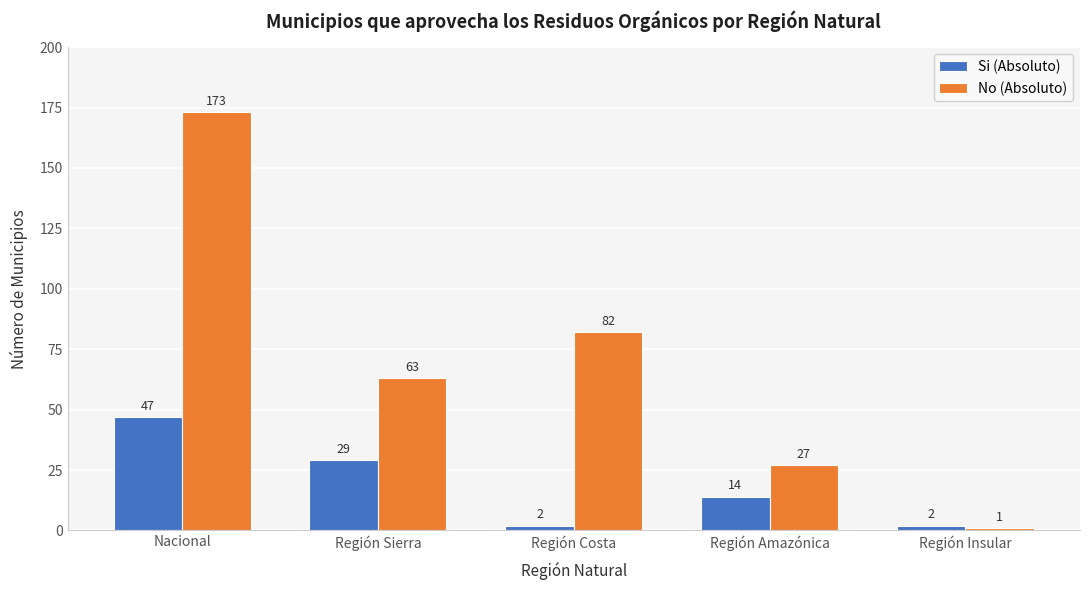

Is the value of No (Absoluto) at Región Costa greater than the value of Si (Absoluto) at Región Costa?

Yes